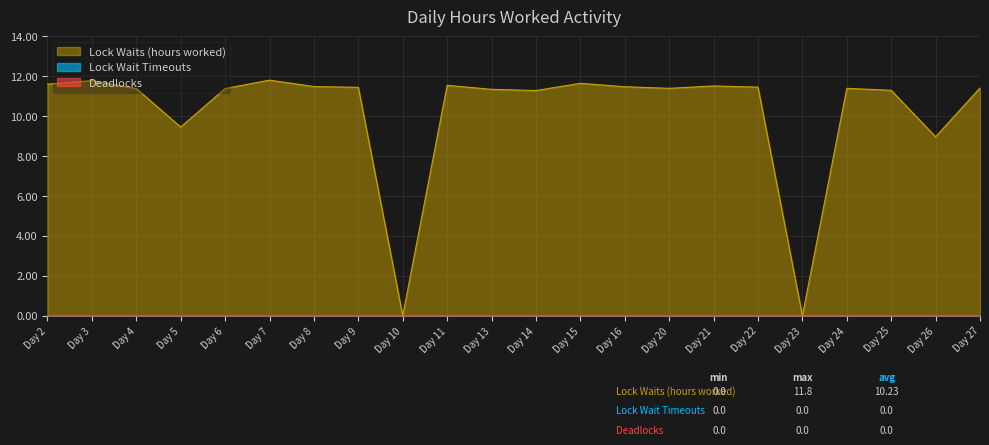

What is the spread (max minus min) of values at 4?

11.4